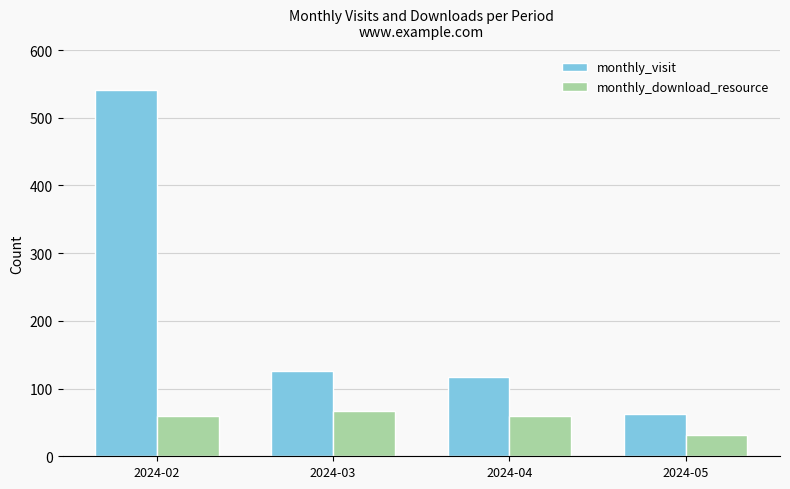

Where does the monthly_visit series first go above 126?

2024-02